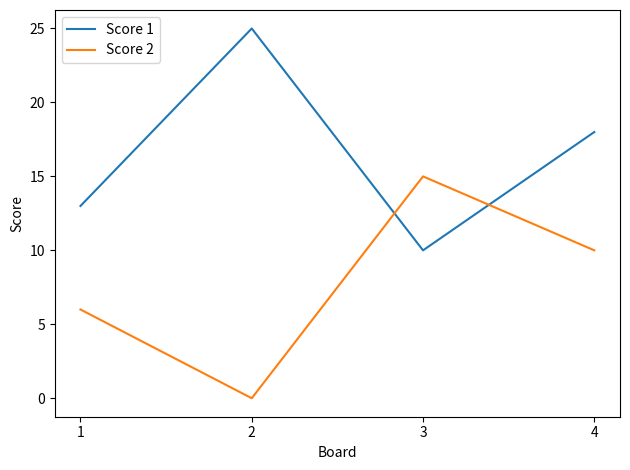

Reading right to left, transcribe all the data shown in this chart.

Score 1: 4=18	3=10	2=25	1=13
Score 2: 4=10	3=15	2=0	1=6